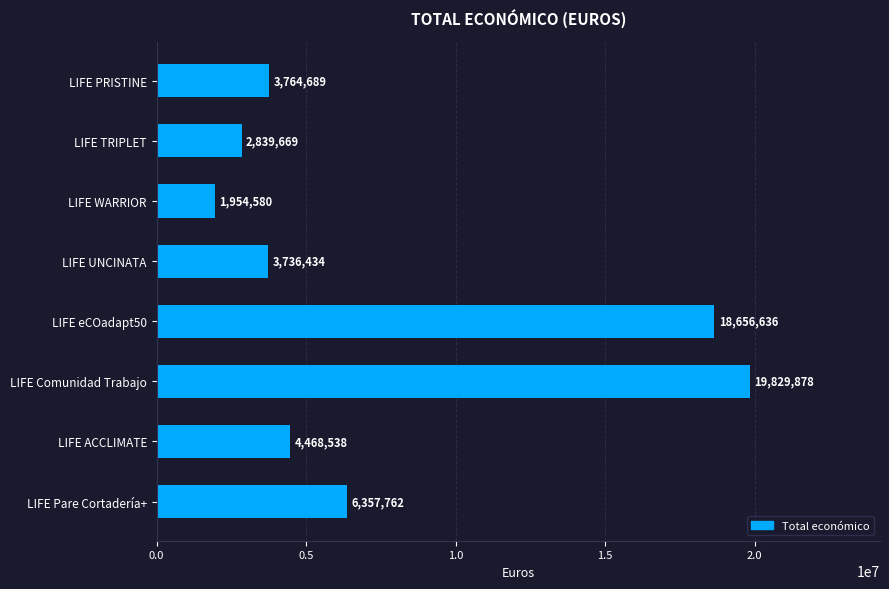

What is the greatest value displayed?

19829878